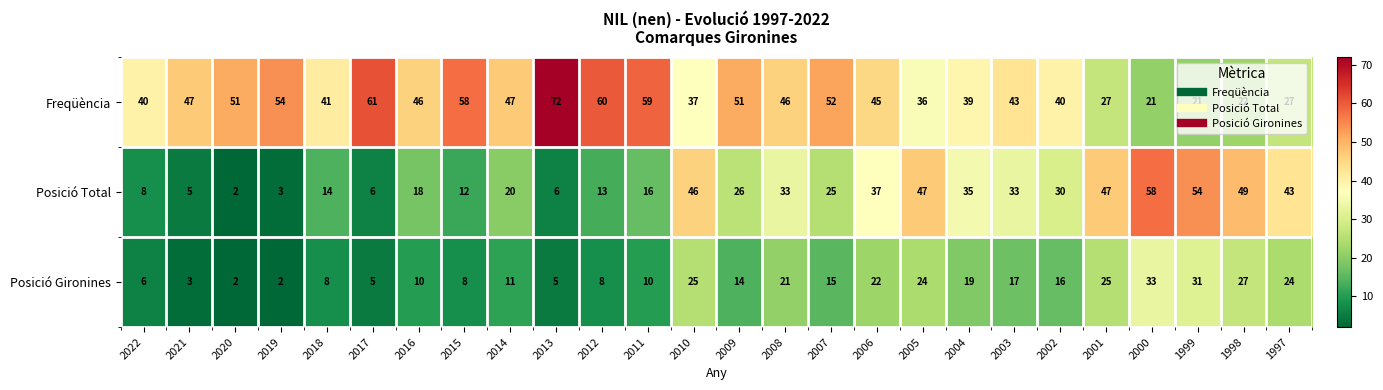

At how many categories does at least one series exceed 18?

26